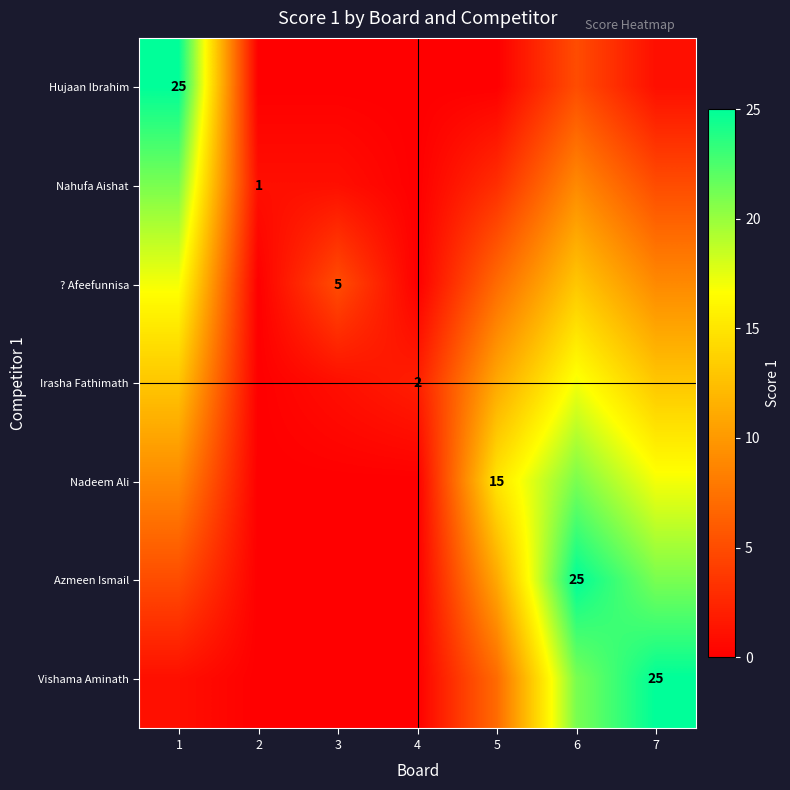

True or false: Vishama Aminath has a value of 35 at 7.

False